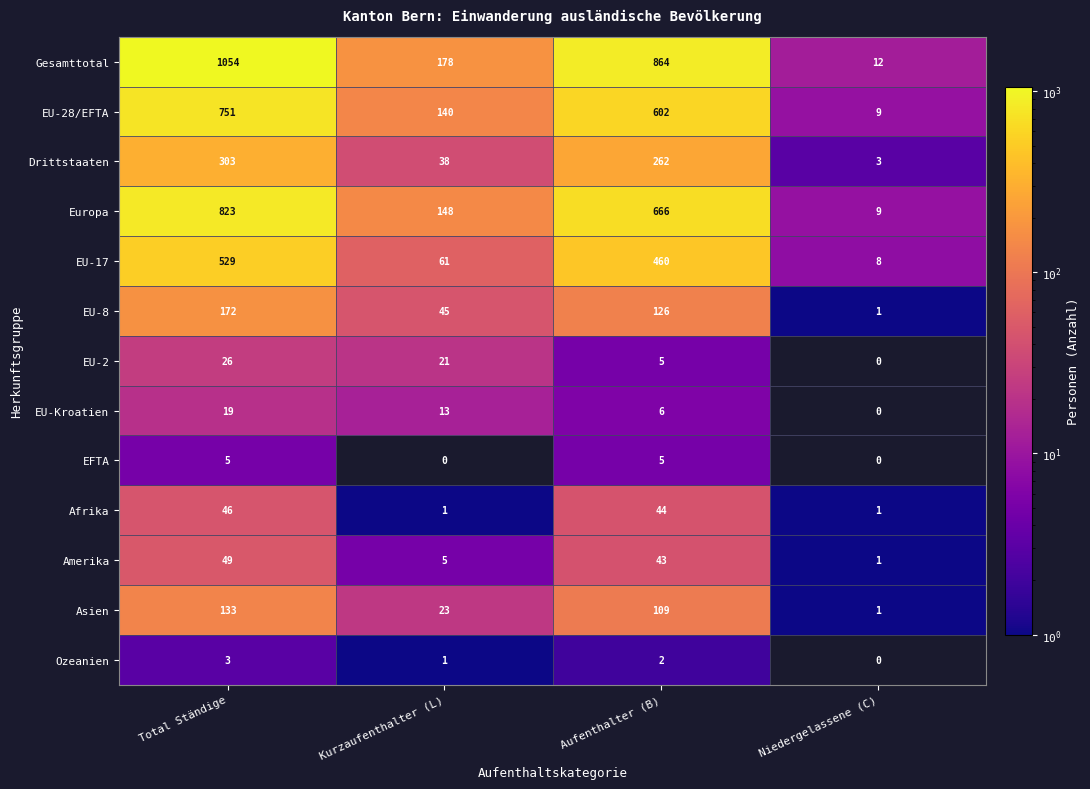

Read the Drittstaaten value at Total Ständige.

303